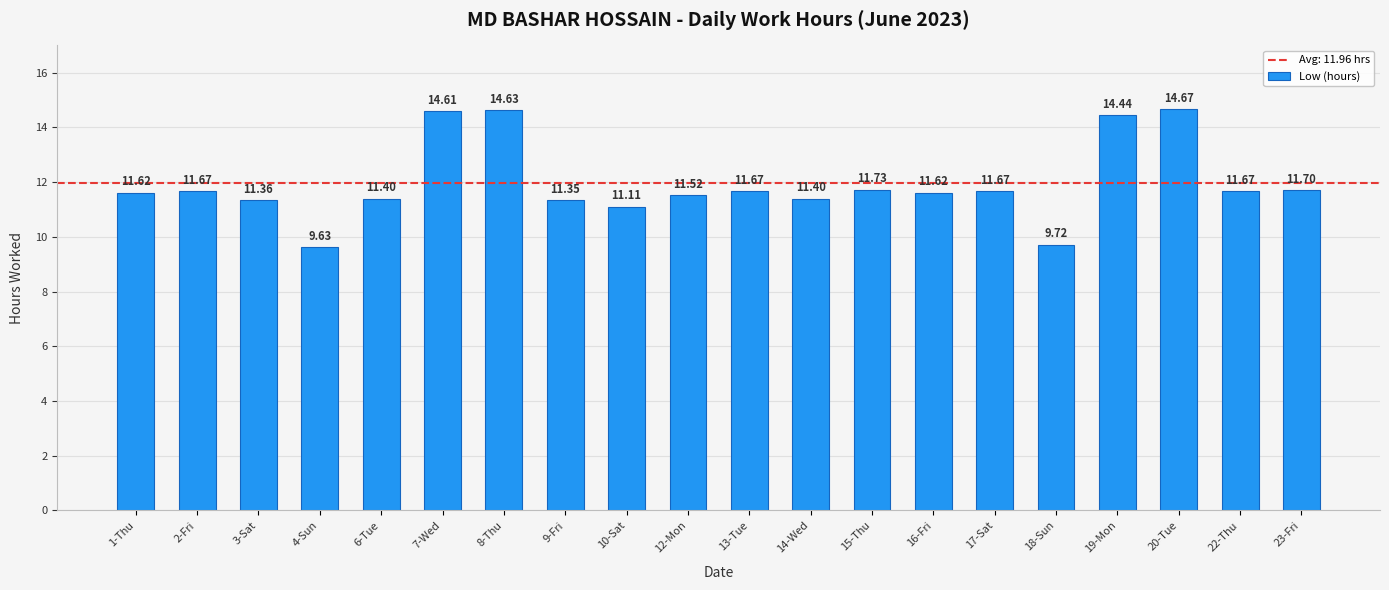

Is it true that the value at 18-Sun is 15.1?

False